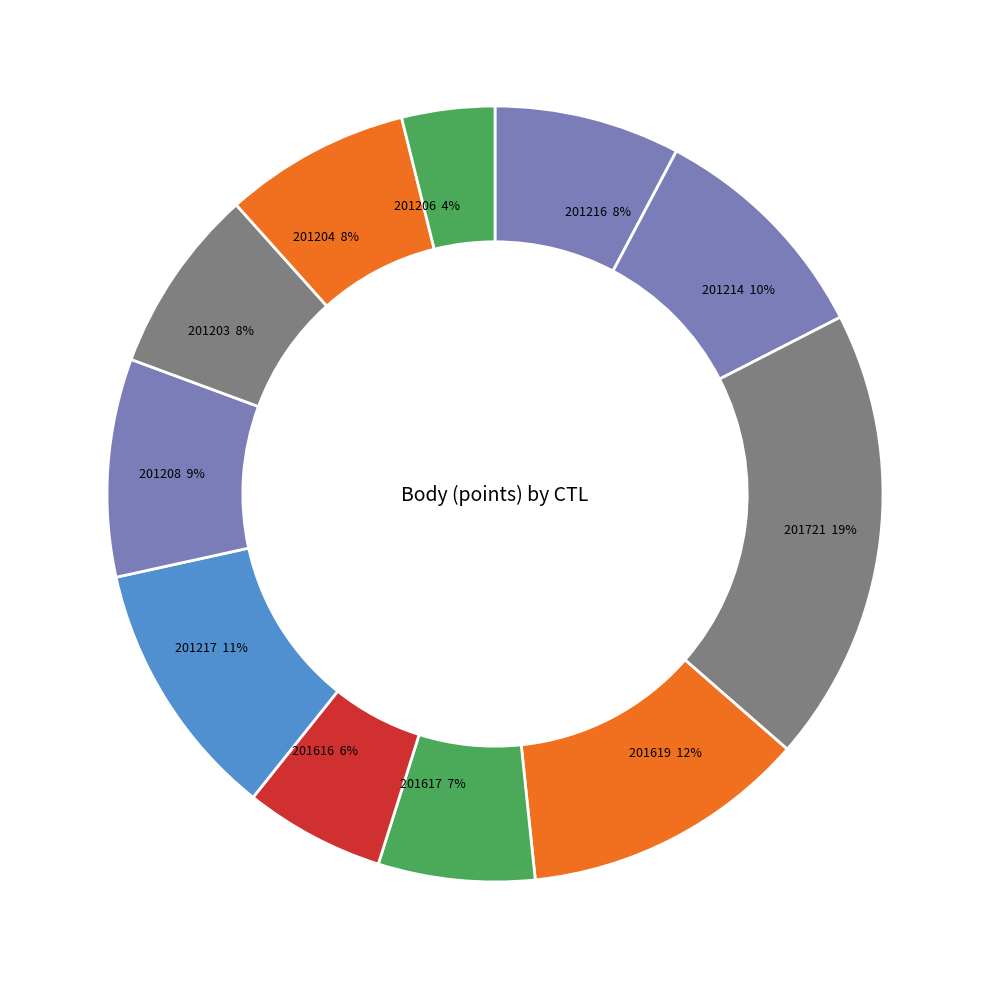

What is the largest slice in the pie chart?

201721